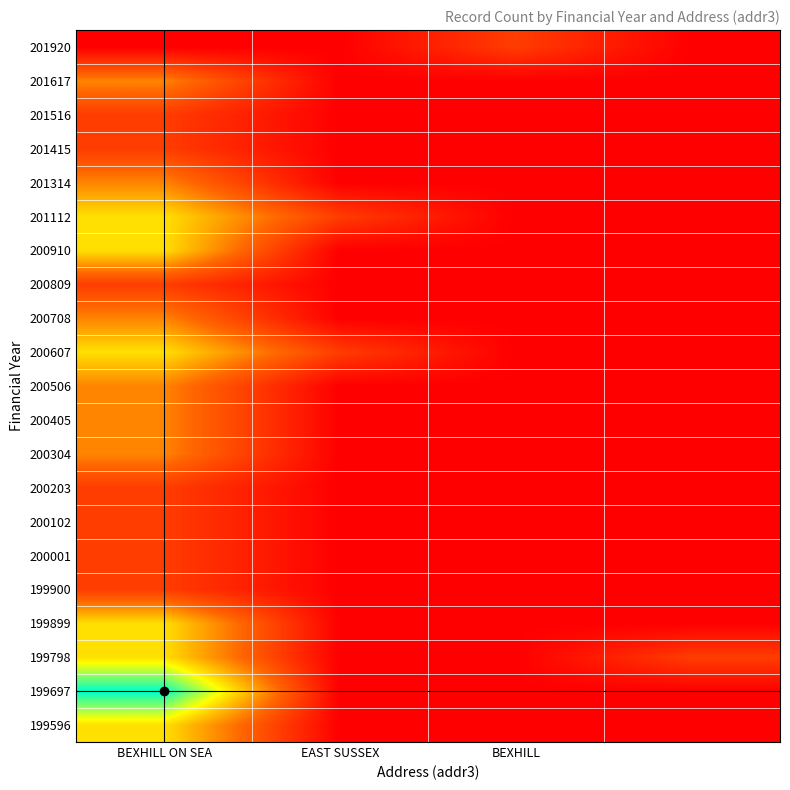

Rank the series by their maximum value, from lowest to highest.

199900, 200001, 200102, 200203, 200809, 201415, 201516, 201920, 200304, 200405, 200506, 200708, 201314, 201617, 199596, 199798, 199899, 200607, 200910, 201112, 199697